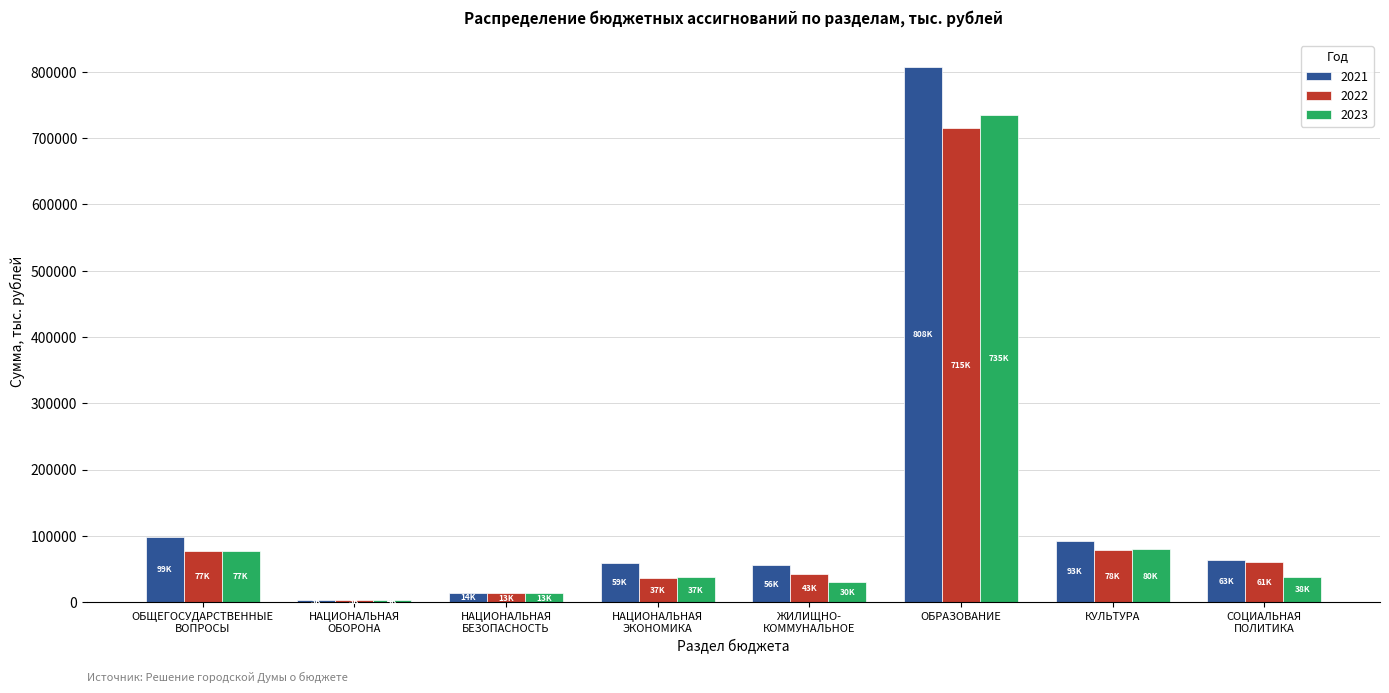

Is it true that 2021 equals 23491.0 at ЖИЛИЩНО-
КОММУНАЛЬНОЕ?

False